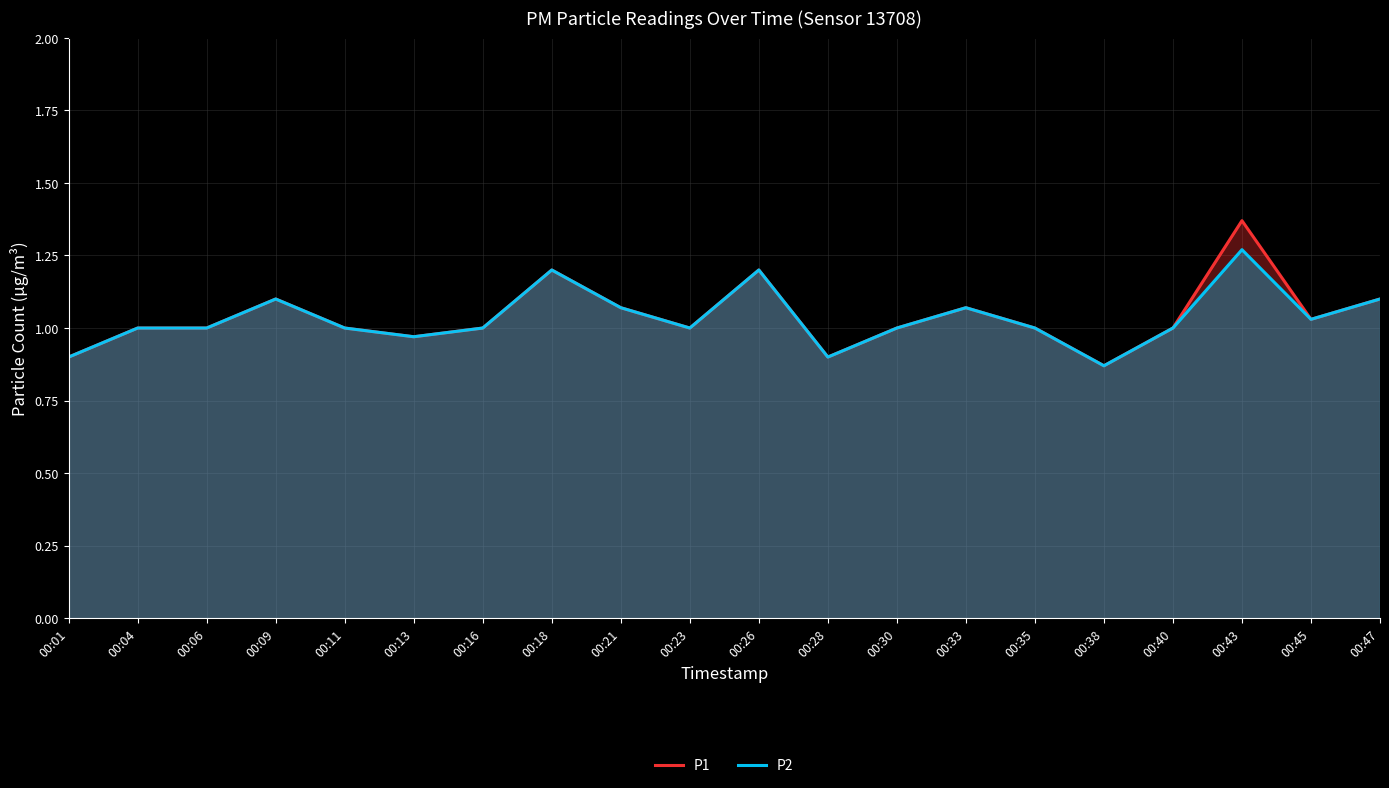

At which label does P1 reach its peak?

00:43